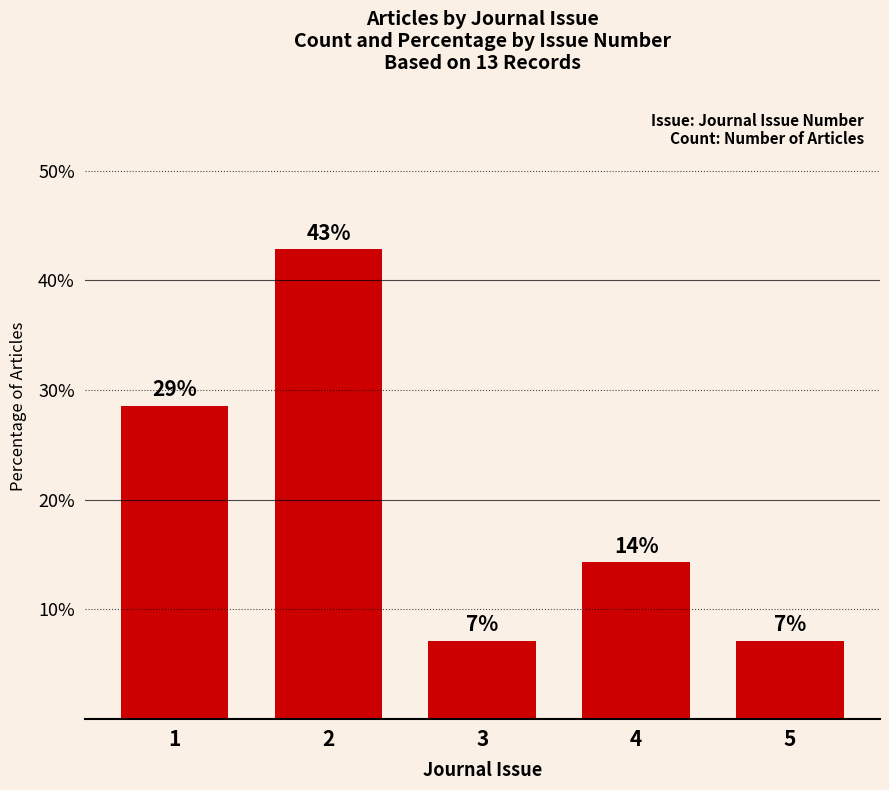

Reading right to left, extract all data points from this chart.

5=7.1	4=14.3	3=7.1	2=42.9	1=28.6